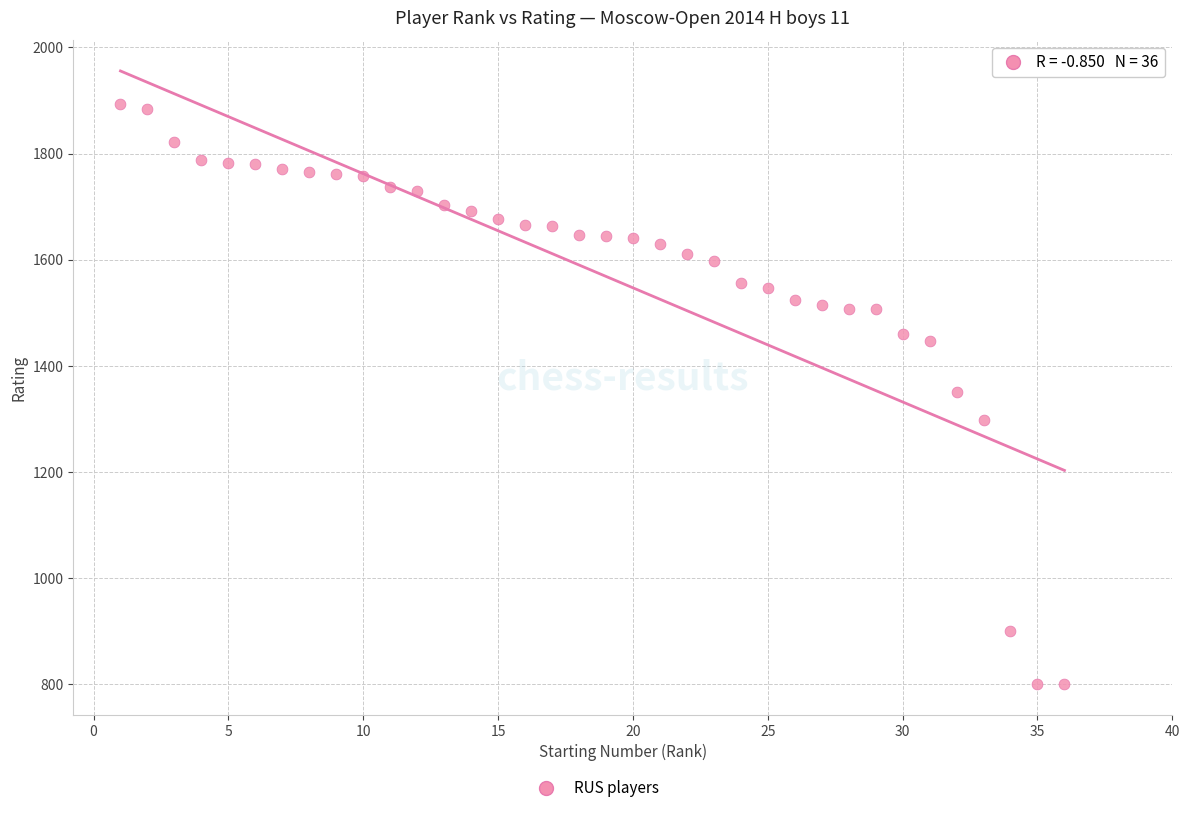

What is the range of Y values (max minus min)?

1094